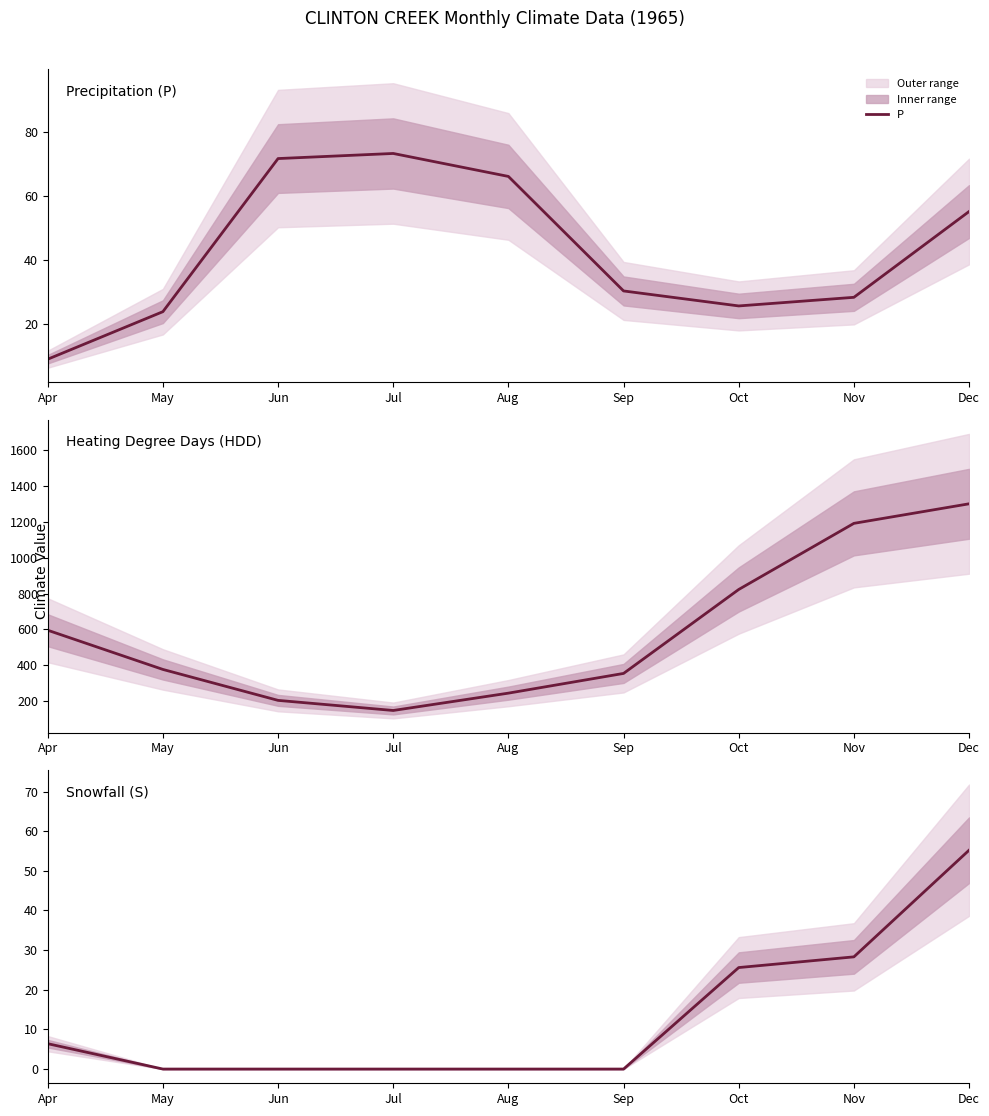

What is the value of the P point at the 1st from the left?

8.9